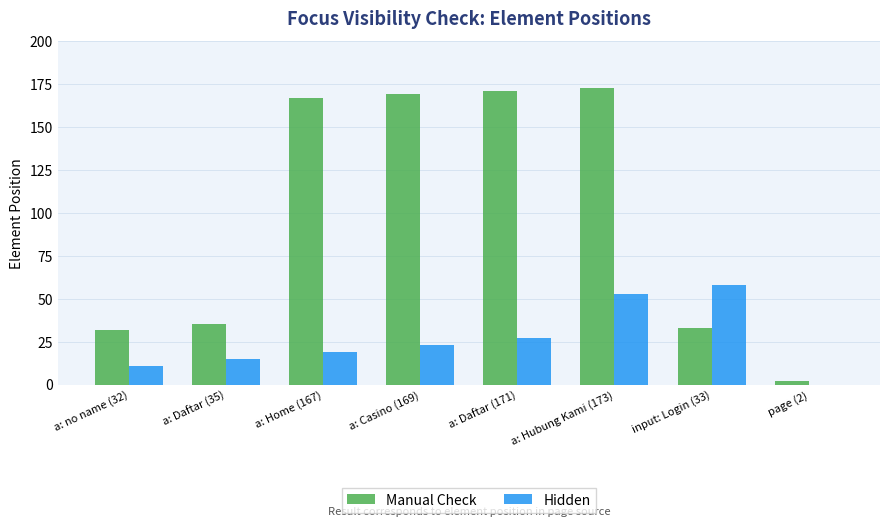

What is the greatest value displayed?

173